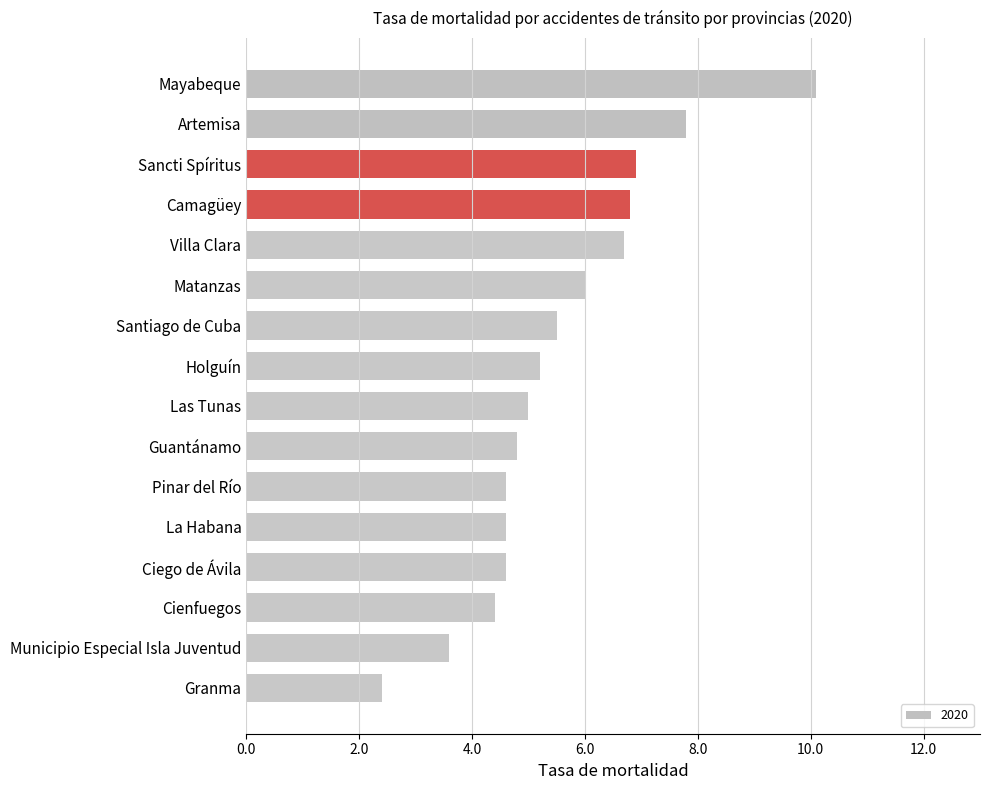

What is the ratio of the value at Matanzas to the value at Las Tunas?

1.2